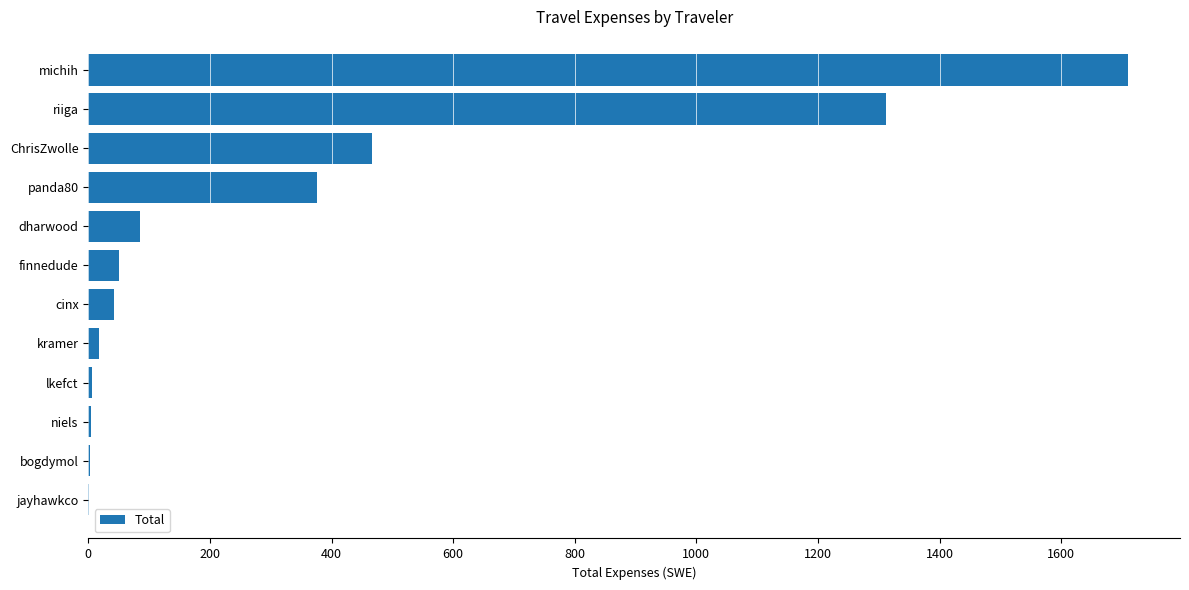

True or false: the data shows 466.6 at ChrisZwolle.

True